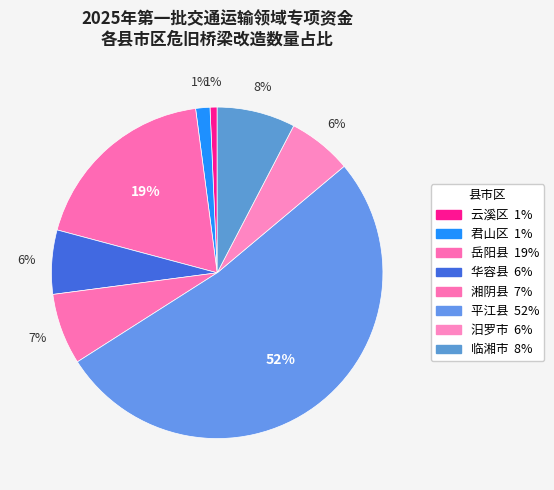

How many slices are in this pie chart?

8